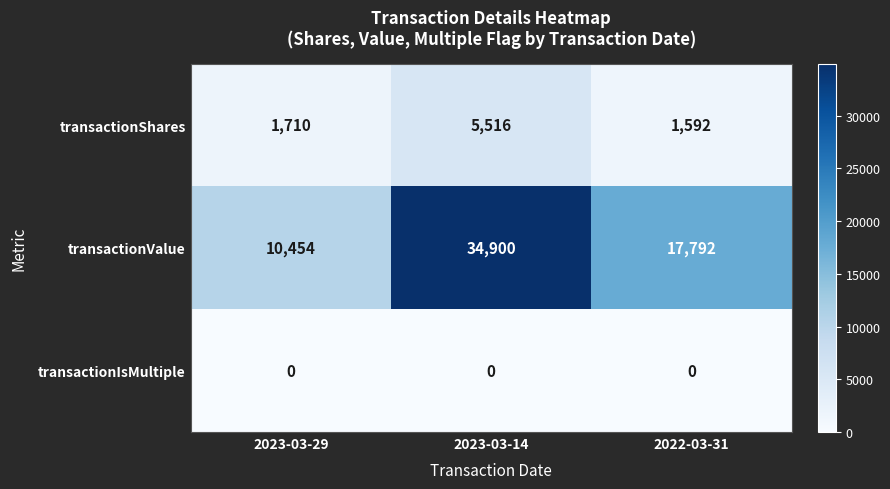

Is it true that transactionIsMultiple equals 0 at 2022-03-31?

True